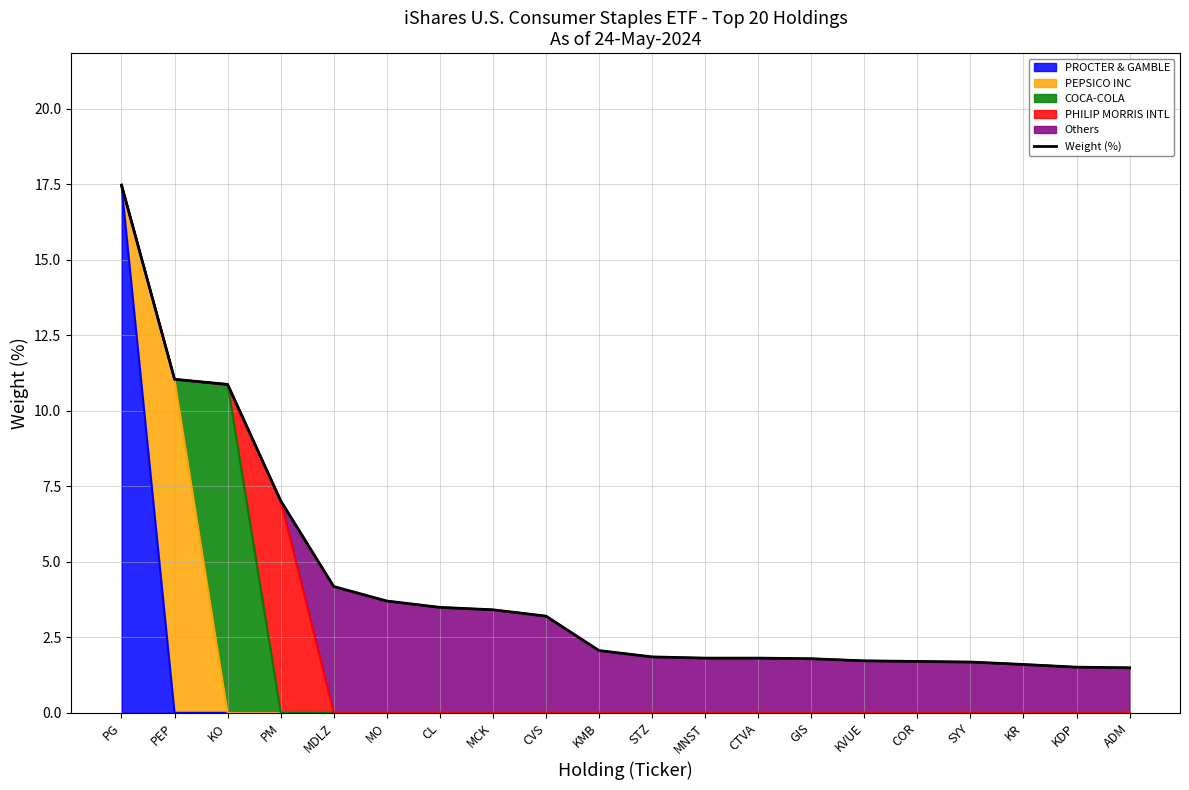

At which label does the data first exceed 2?

PG